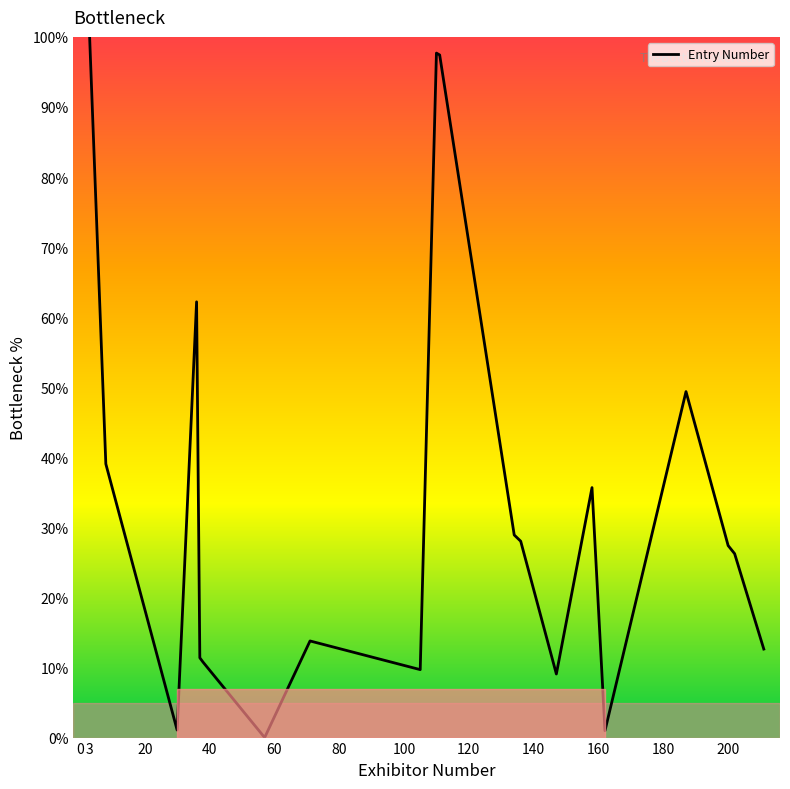

What is the difference between the maximum and minimum values?

100.0